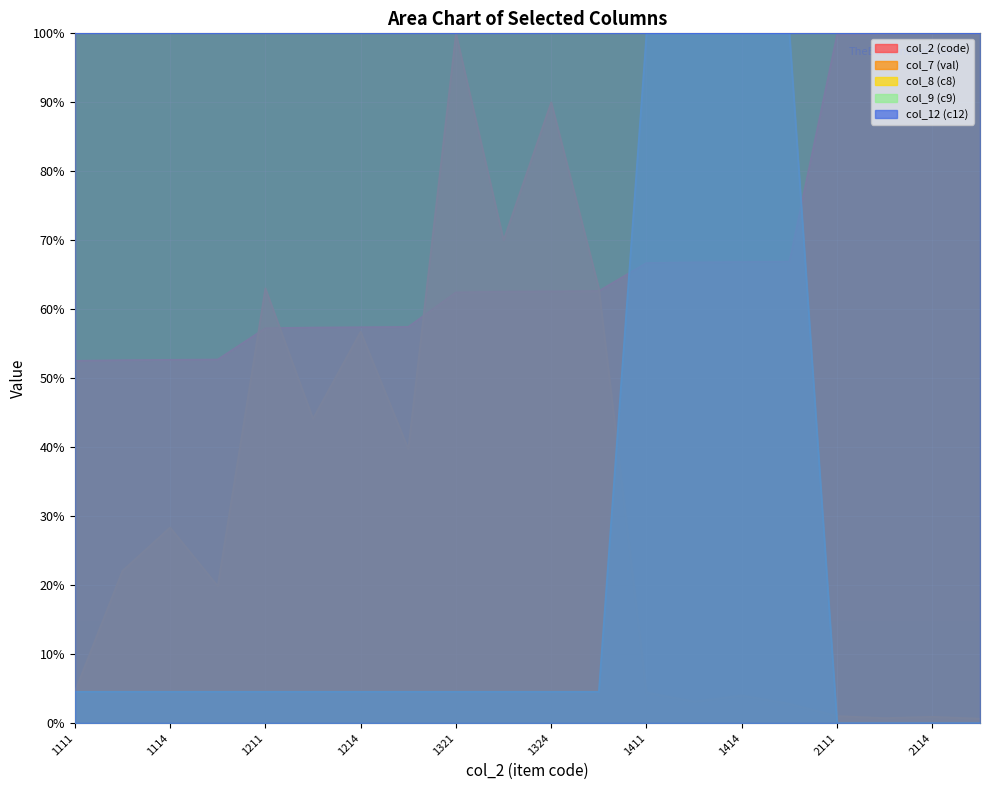

What is the difference between the col_9 (c9) values at 2115 and 1113?

4.5